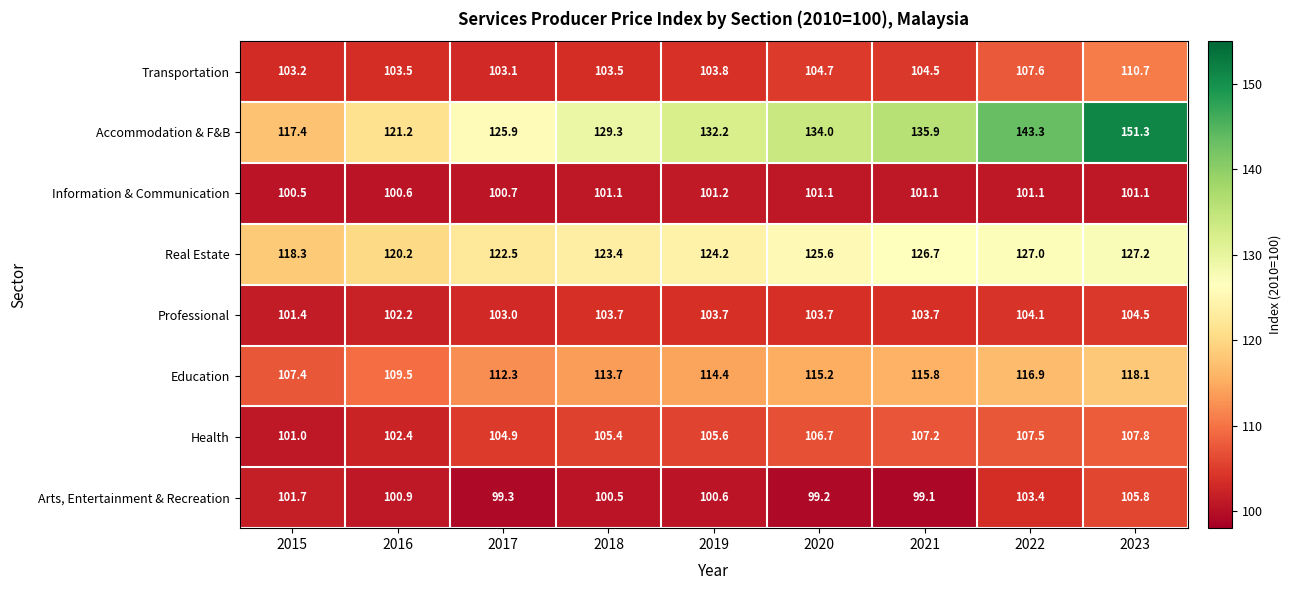

Is it true that Professional equals 153.1 at 2023?

False